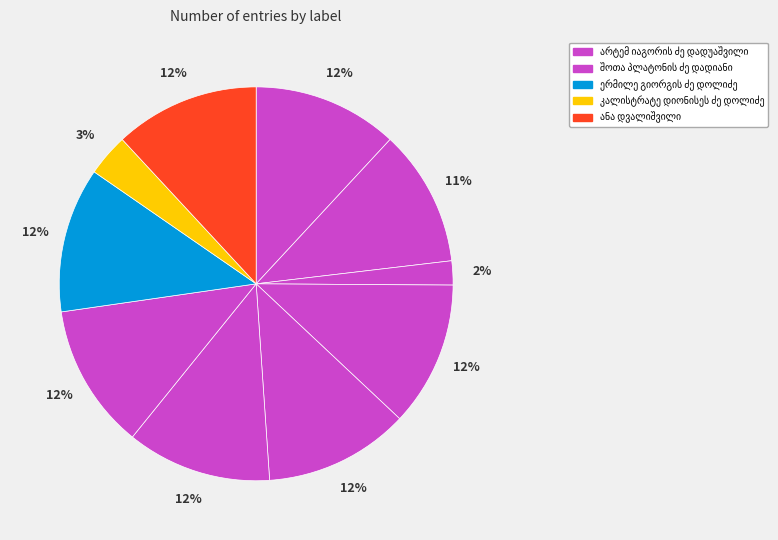

Count the number of slices in the pie.

10